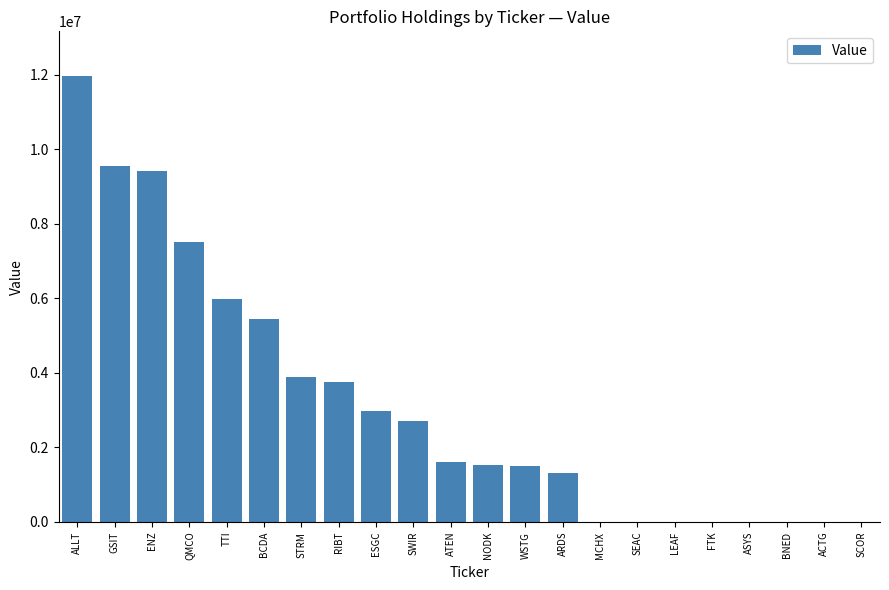

Is it true that the value at ARDS is 1311000?

True